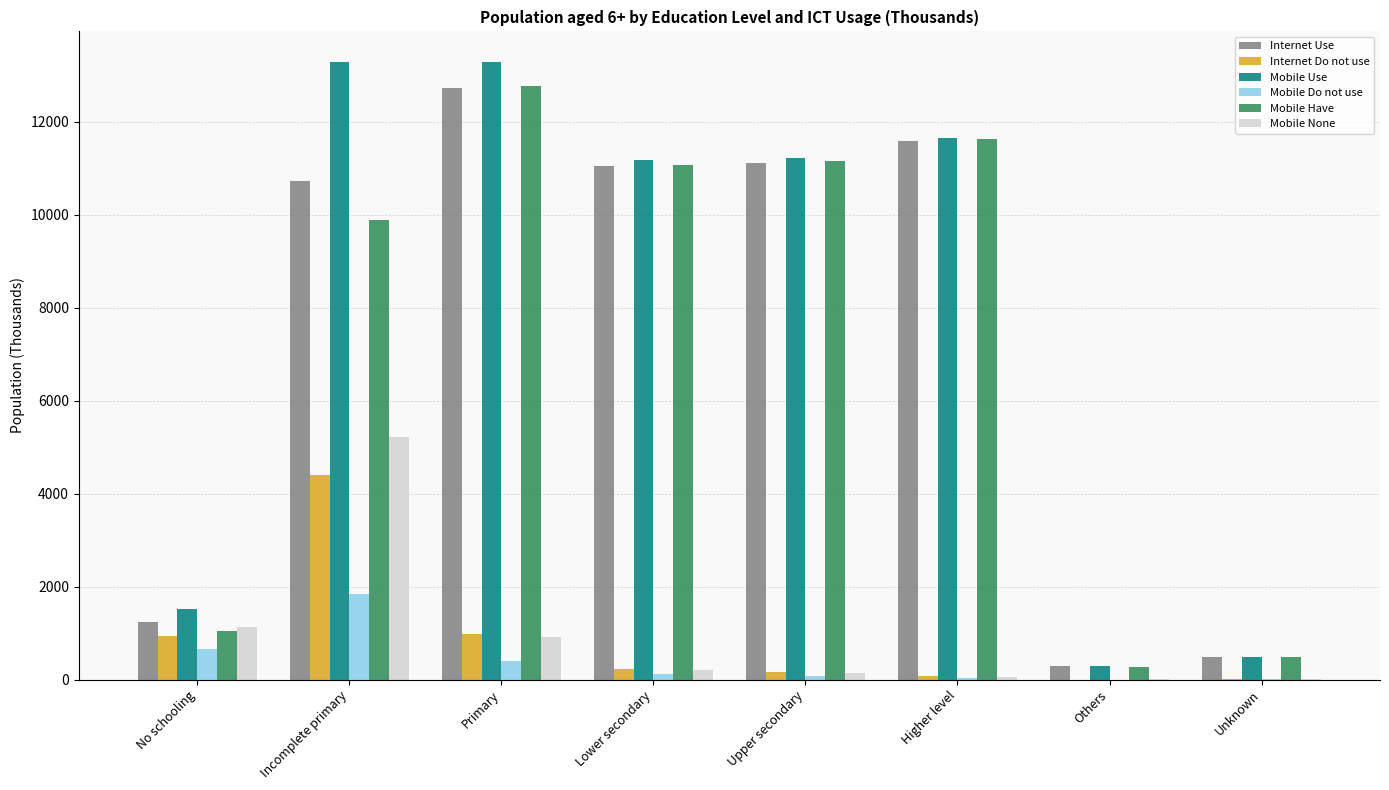

What is the total value across all series at Upper secondary?

33850.6